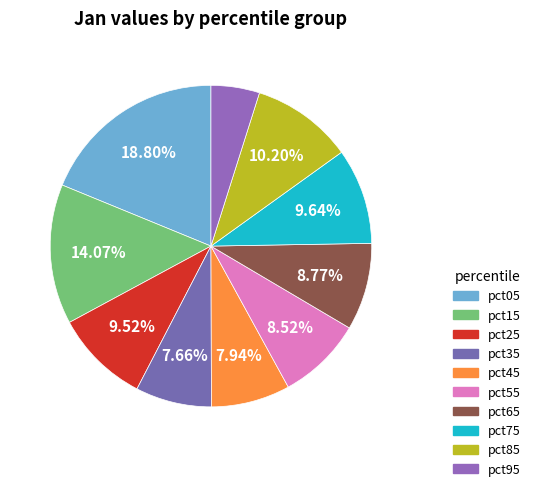

To the nearest percent, what percentage of the pie is pct95?

5%